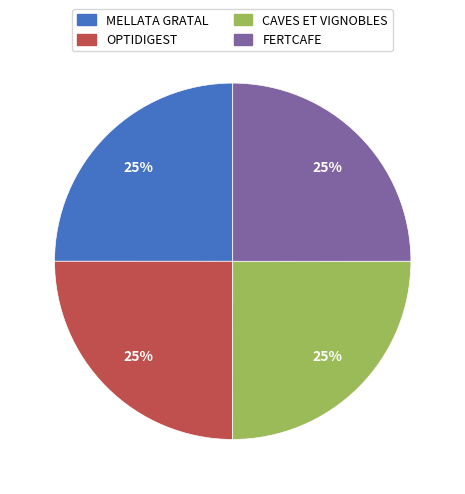

Does any single category account for the majority?

No